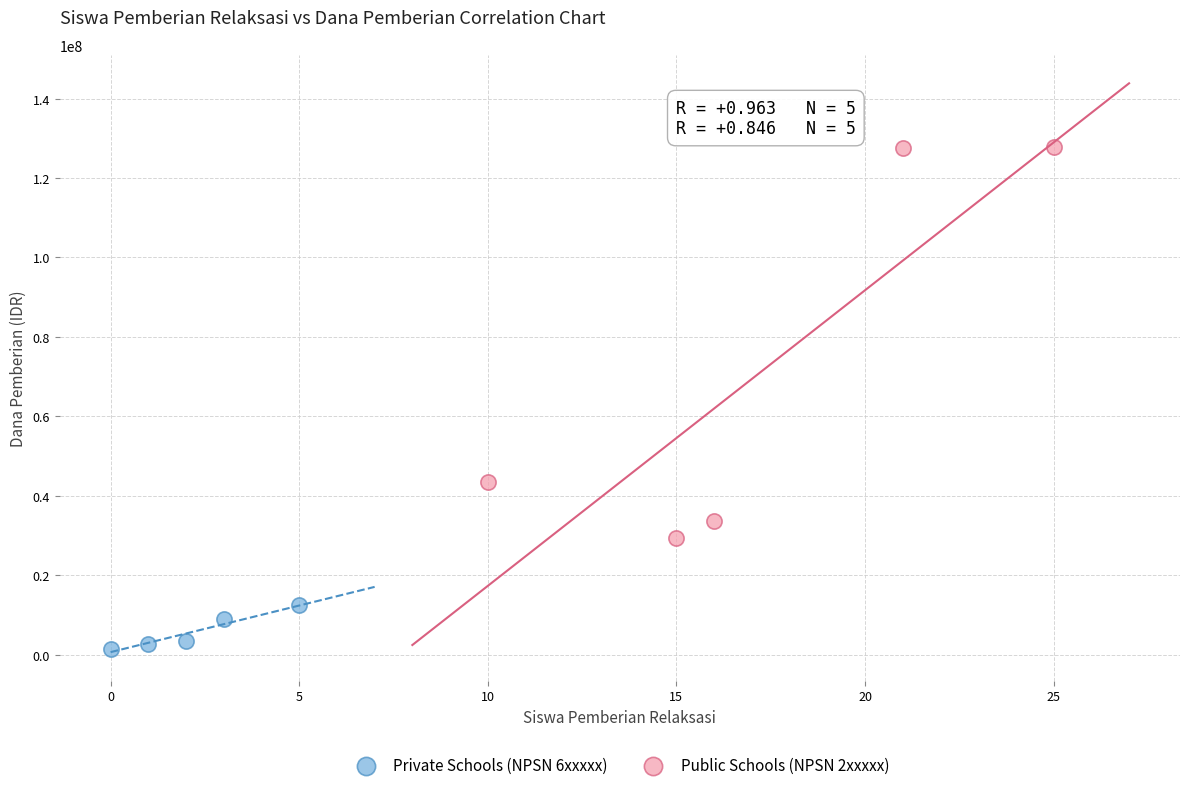

Which series contains the lowest Y value?

Private Schools (NPSN 6xxxxx)